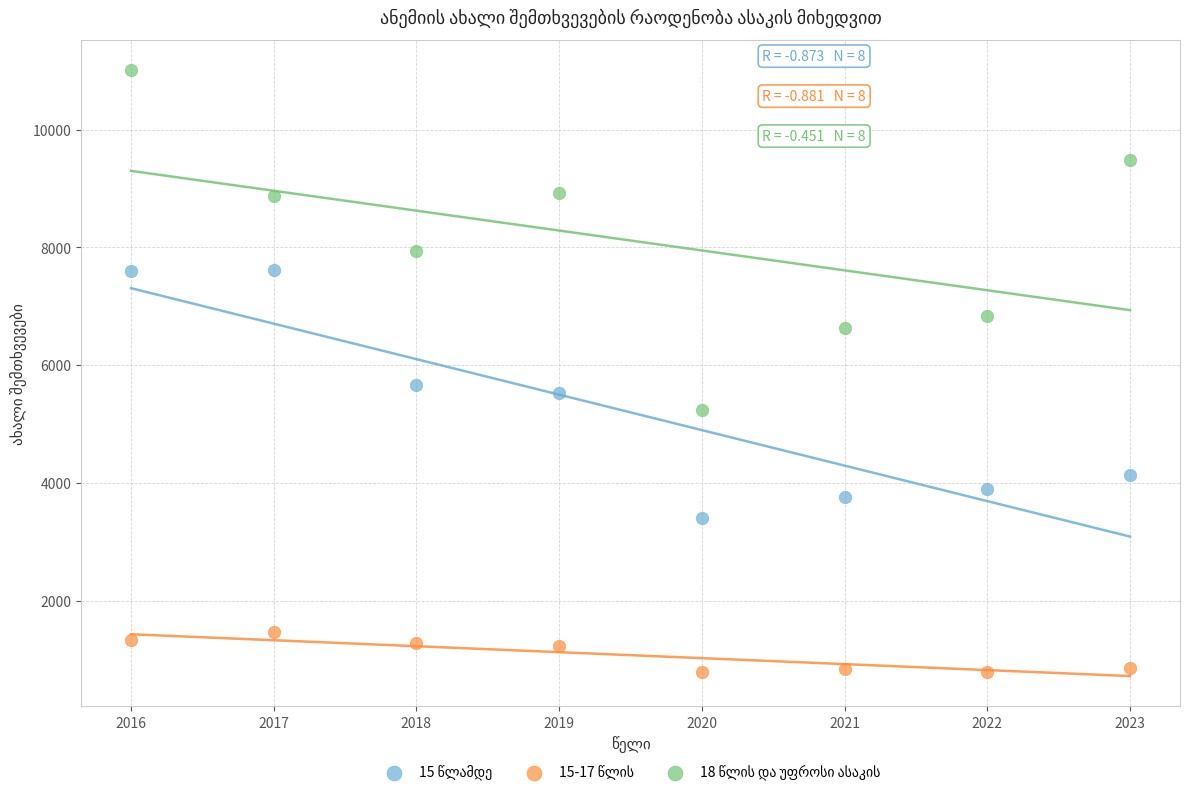

What is the X range (max minus min) for the scatter plot?

7